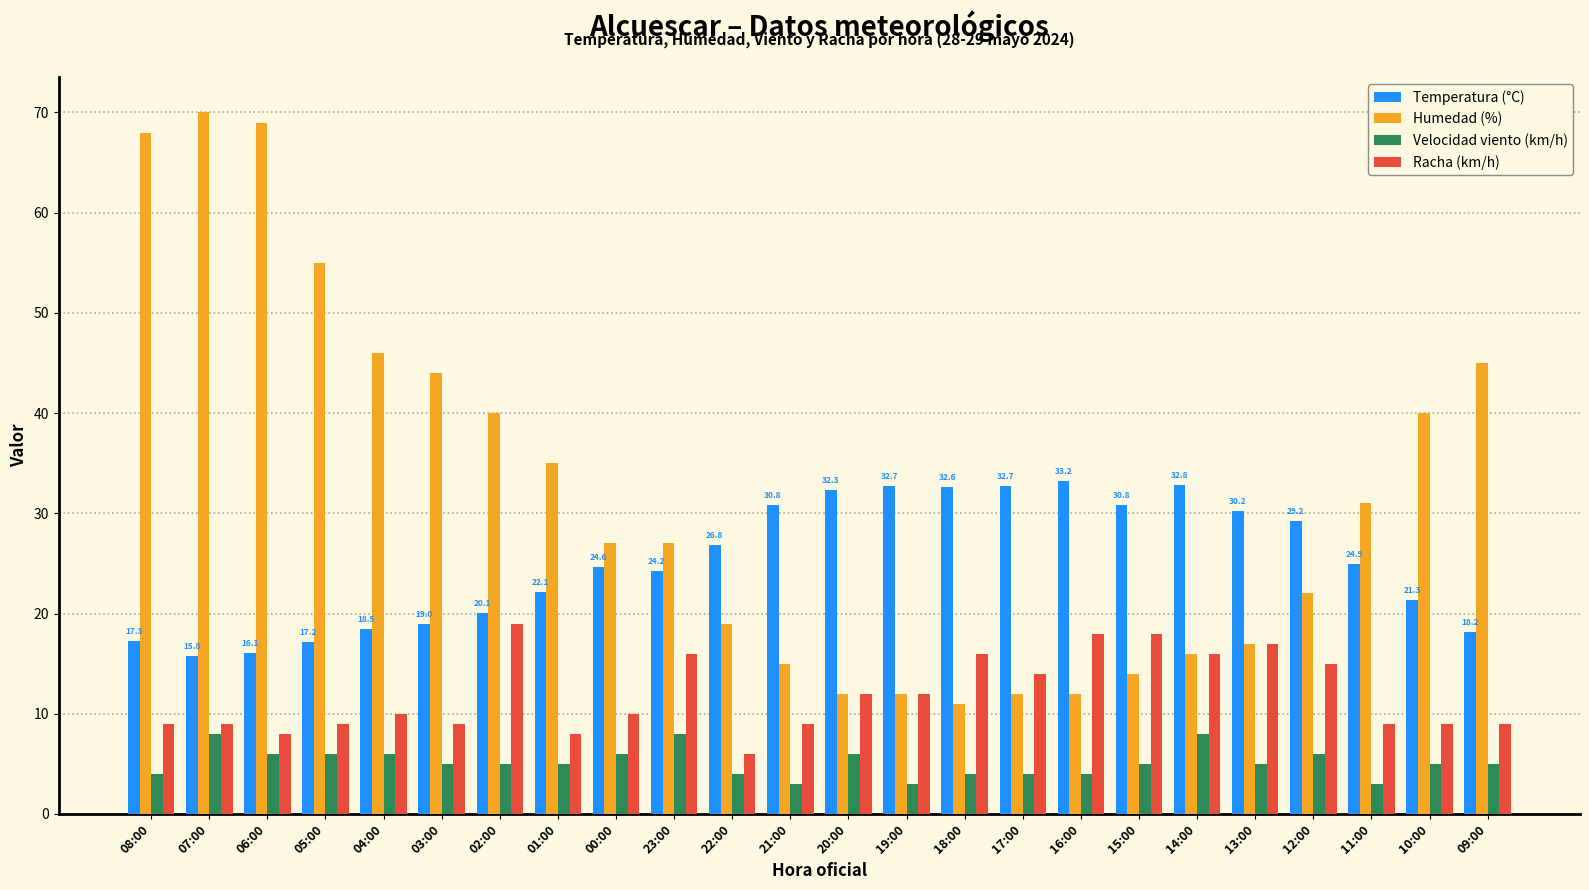

What is the sum of all Racha (km/h) values?

287.0